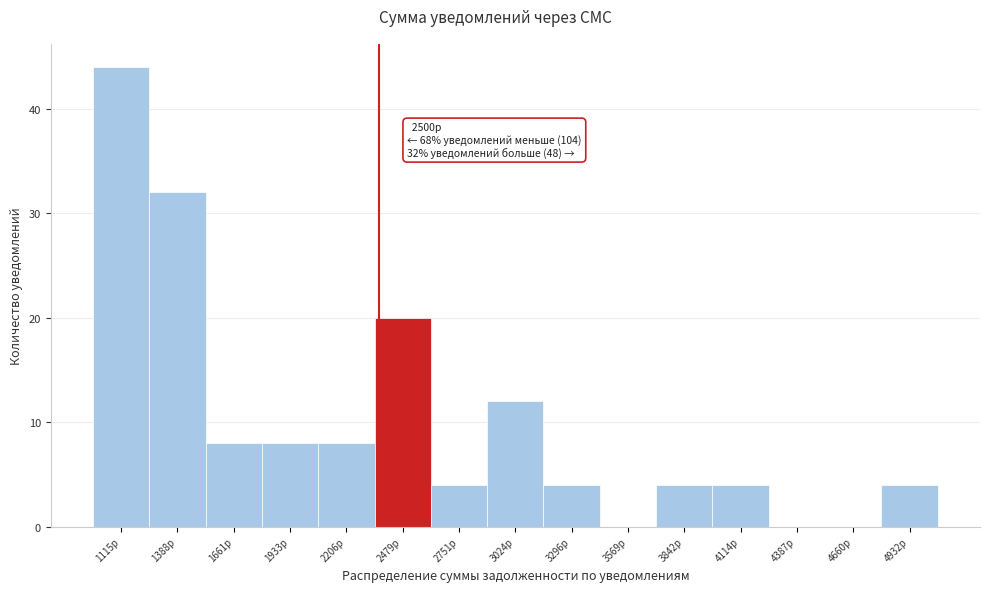

Reading left to right, extract all data points from this chart.

1115р=44	1388р=32	1661р=8	1933р=8	2206р=8	2479р=20	2751р=4	3024р=12	3296р=4	3569р=0	3842р=4	4114р=4	4387р=0	4660р=0	4932р=4